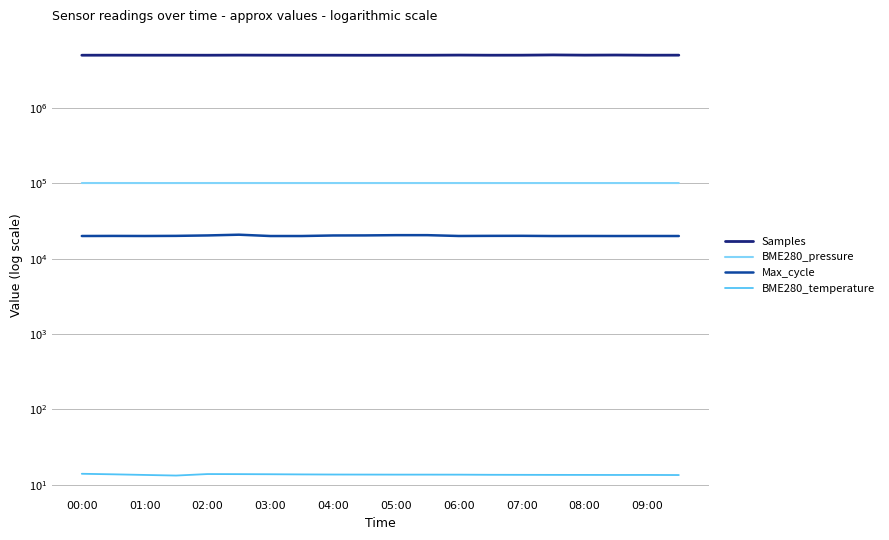

True or false: Samples and BME280_temperature cross at least once.

False